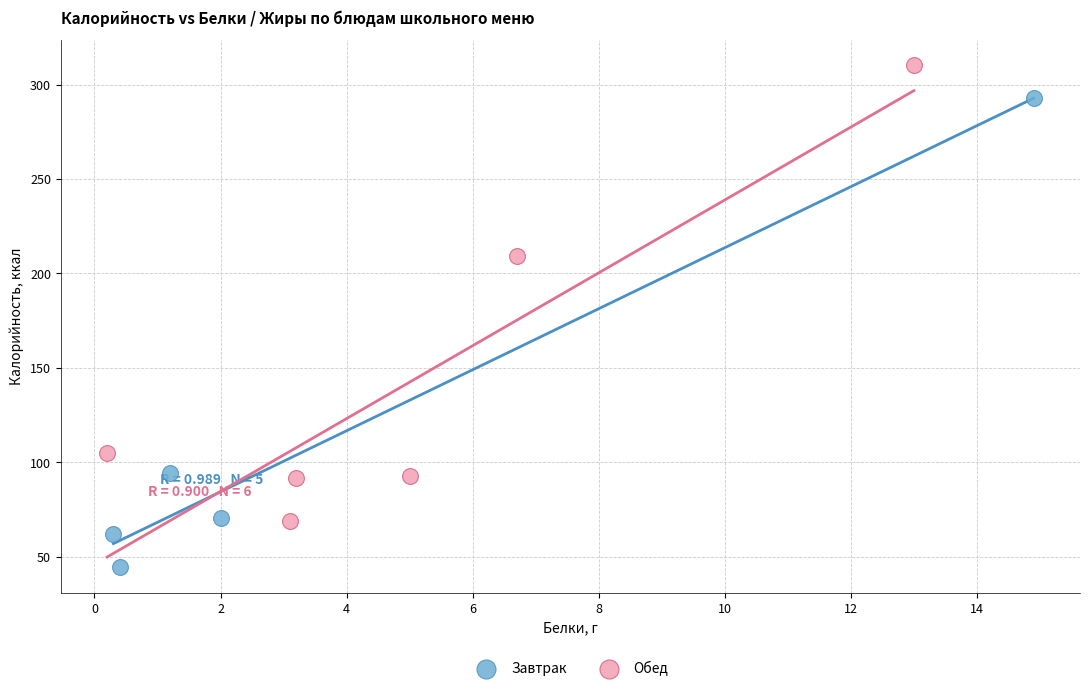

Which series contains the highest Y value?

Обед